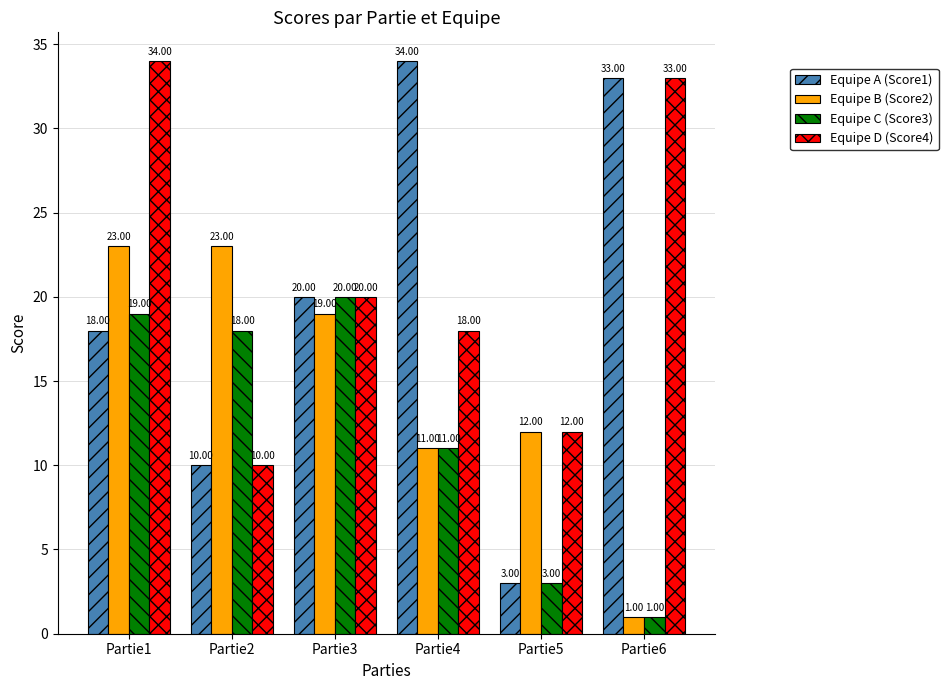

How many data points does each series have?

6